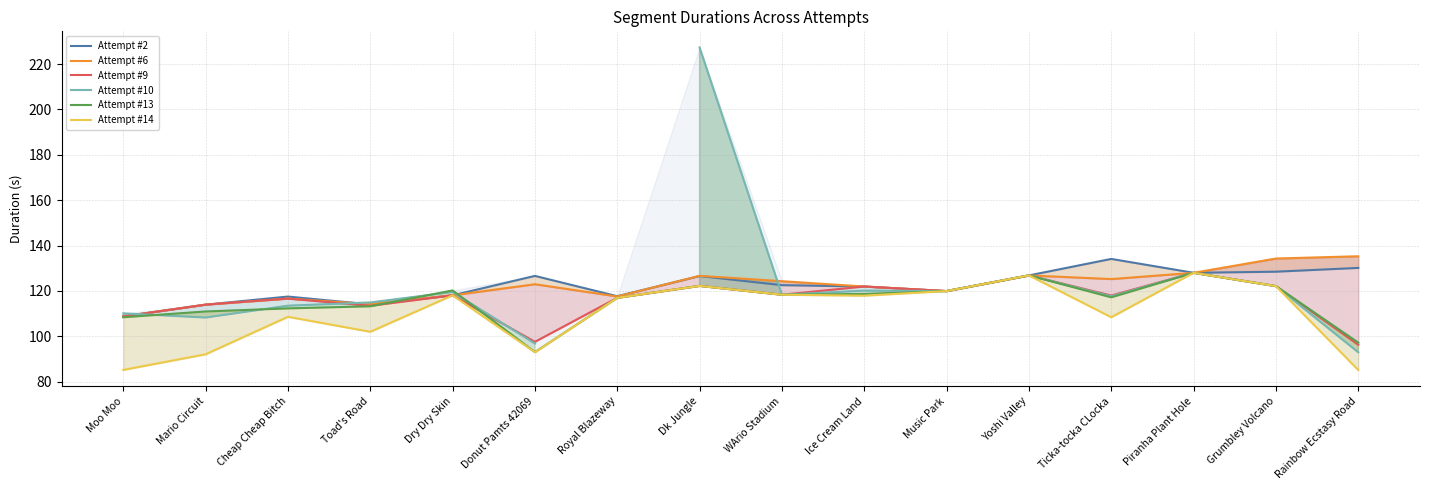

True or false: Attempt #14 and Attempt #10 cross at least once.

False